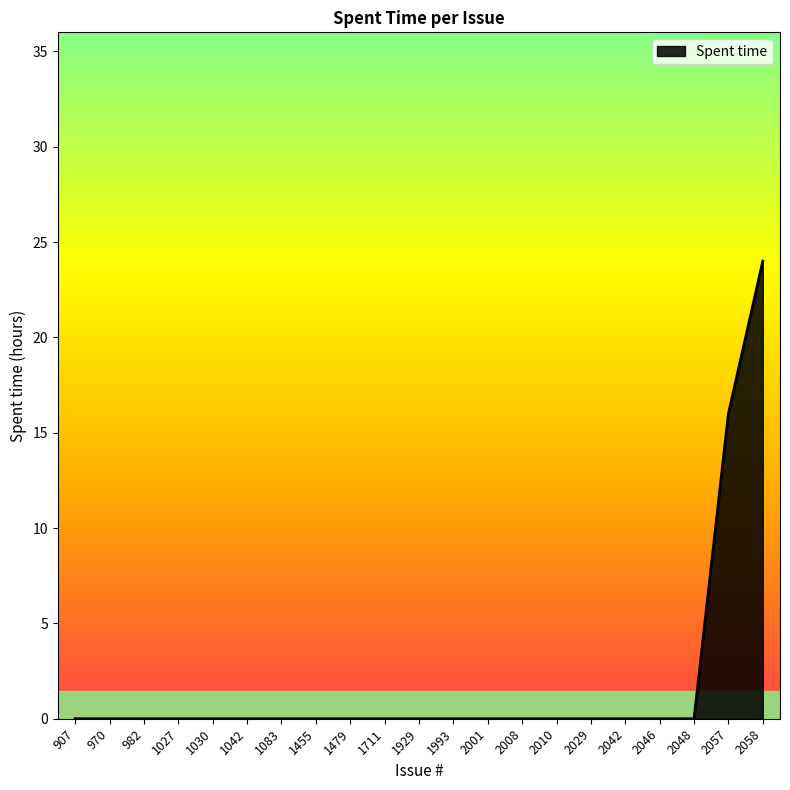

Which has a higher value, 2057 or 2001?

2057